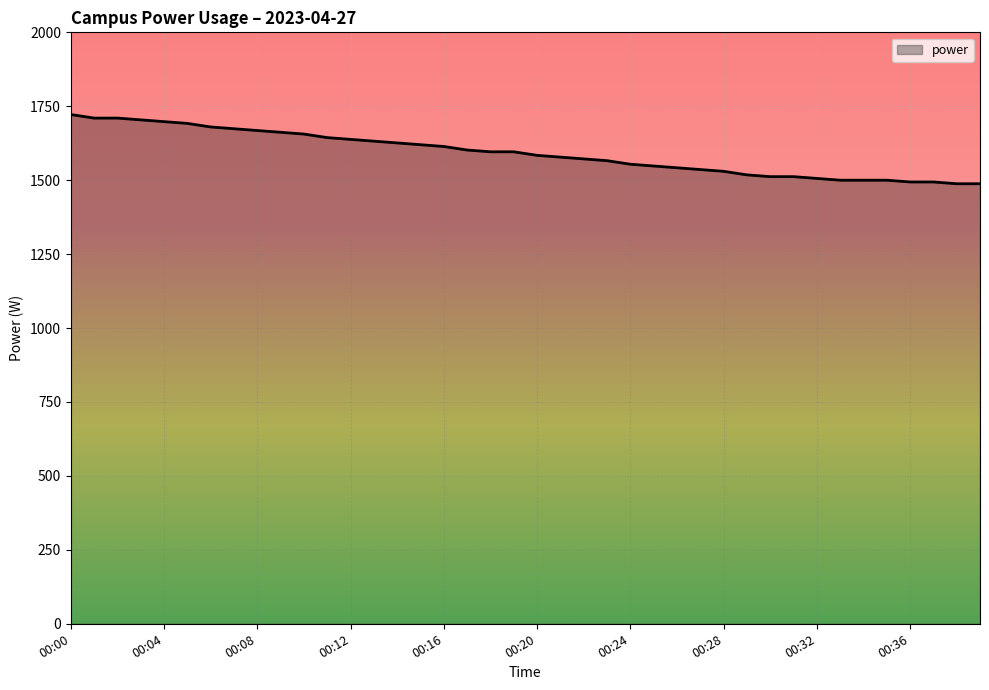

What is the difference between the maximum and minimum values?

234